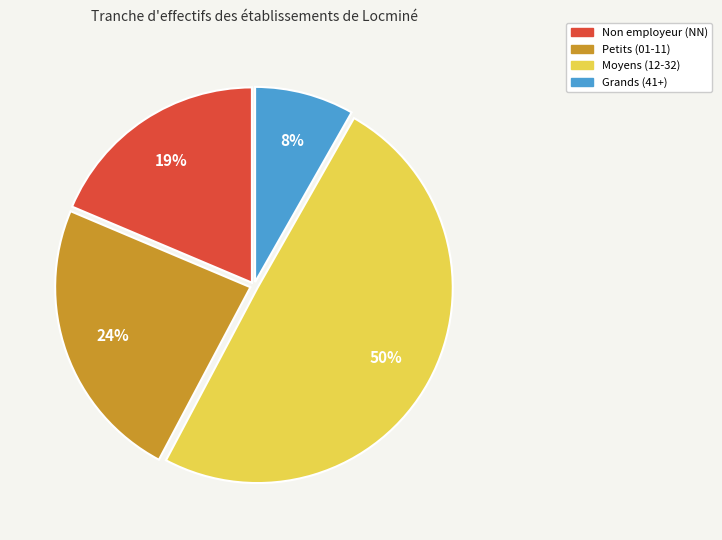

Is the sum of Moyens (12-32) and Grands (41+) greater than half?

Yes